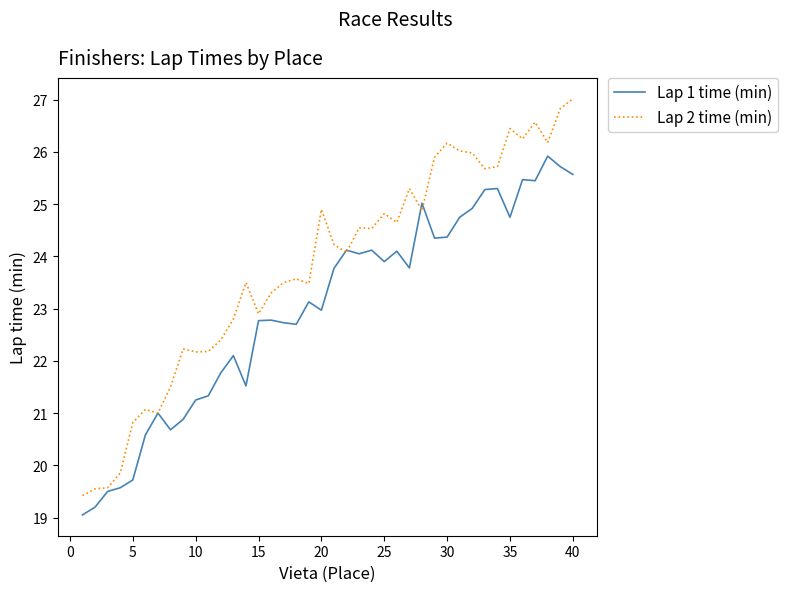

Which series has the largest range (max minus min)?

Lap 2 time (min)